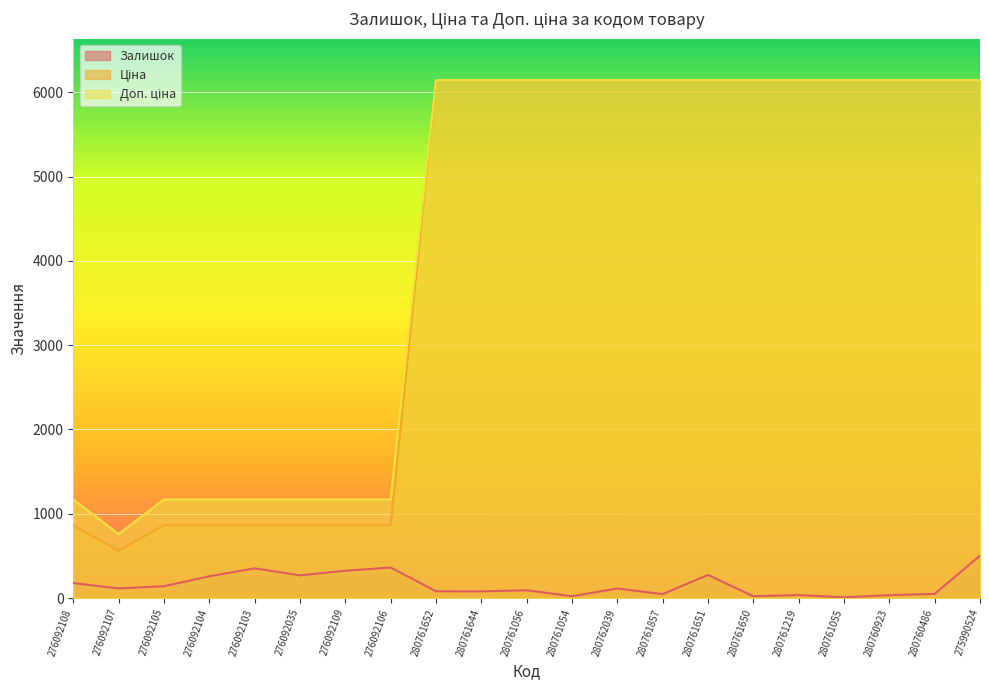

Which series has the largest total across all categories?

Доп. ціна